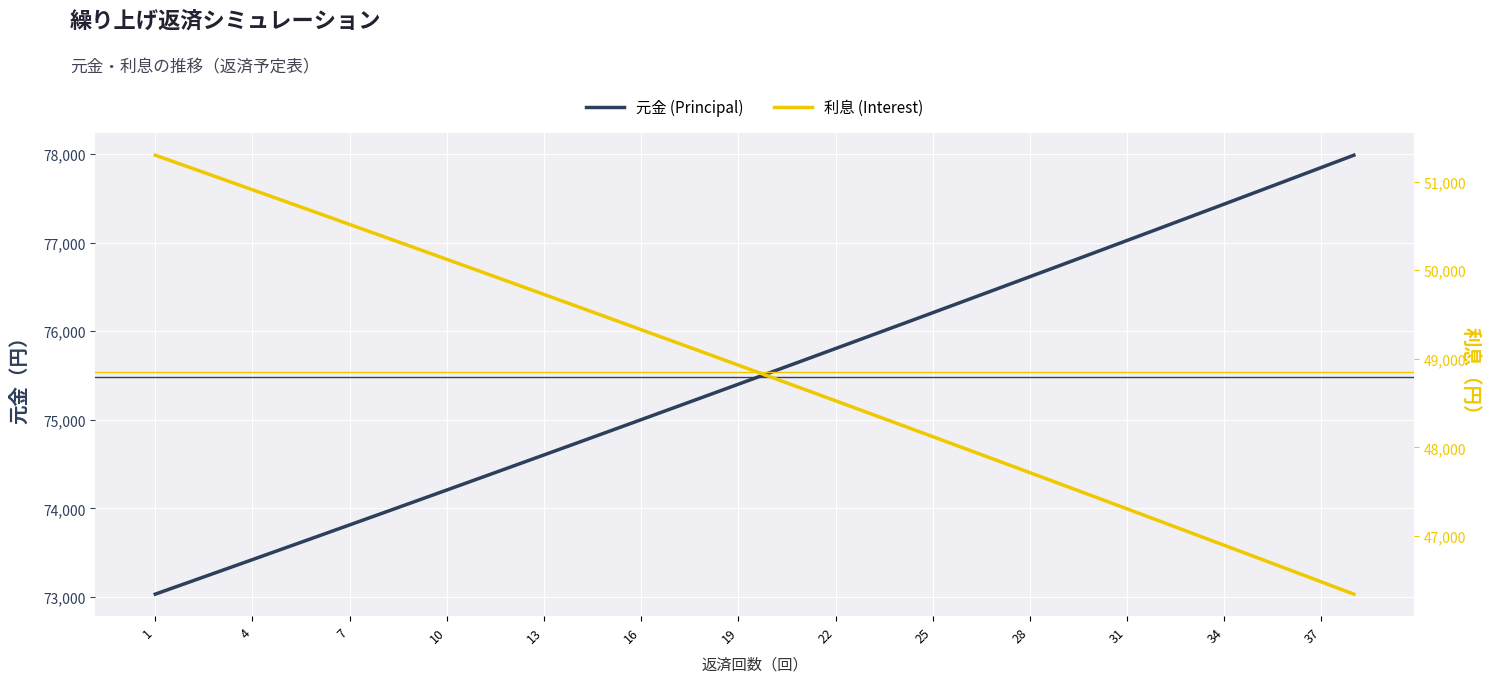

What is the difference between the maximum and second lowest values in the 利息 (Interest) series?

4814.8